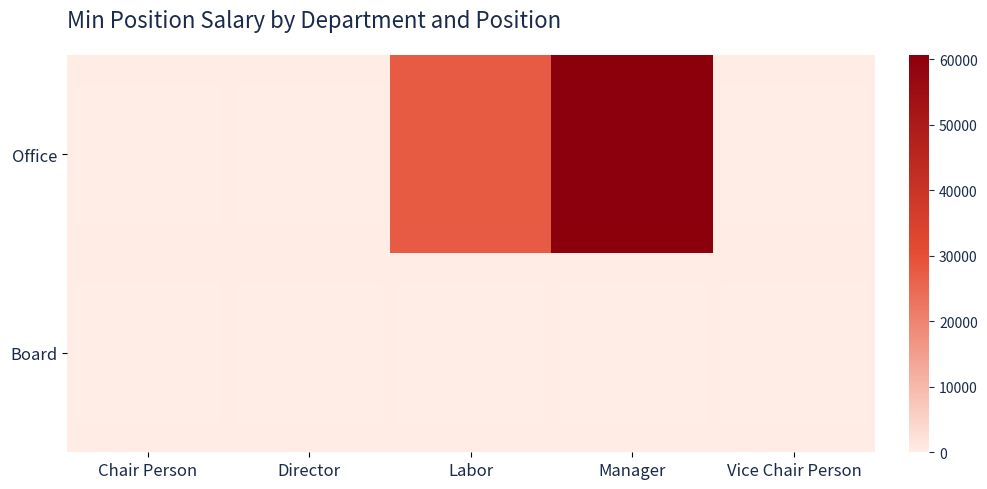

The value of Office at Manager is 60695. True or false?

True